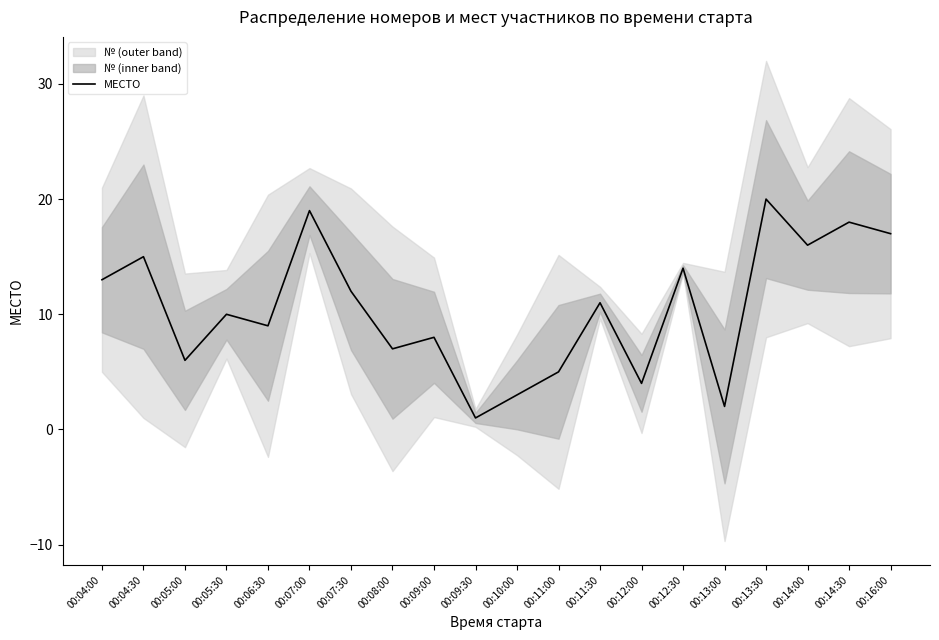

The value at 00:13:00 is 3. True or false?

False